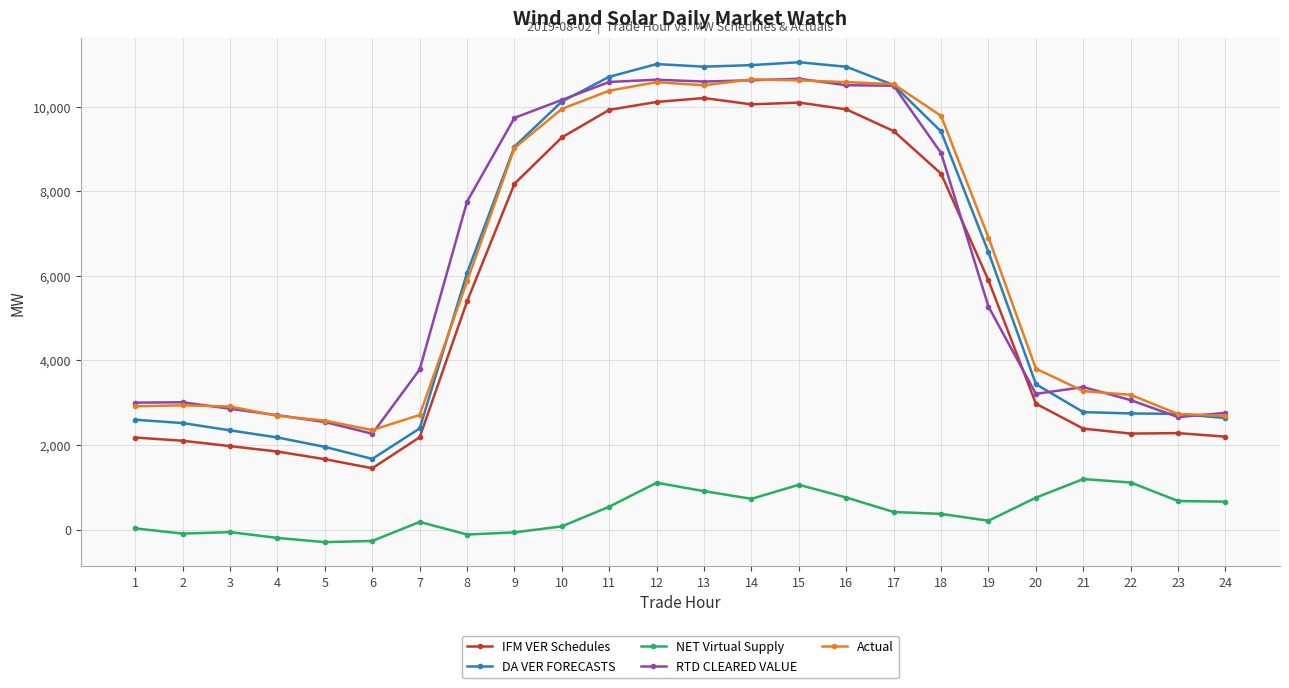

Is the value of Actual at 9 greater than the value of NET Virtual Supply at 18?

Yes